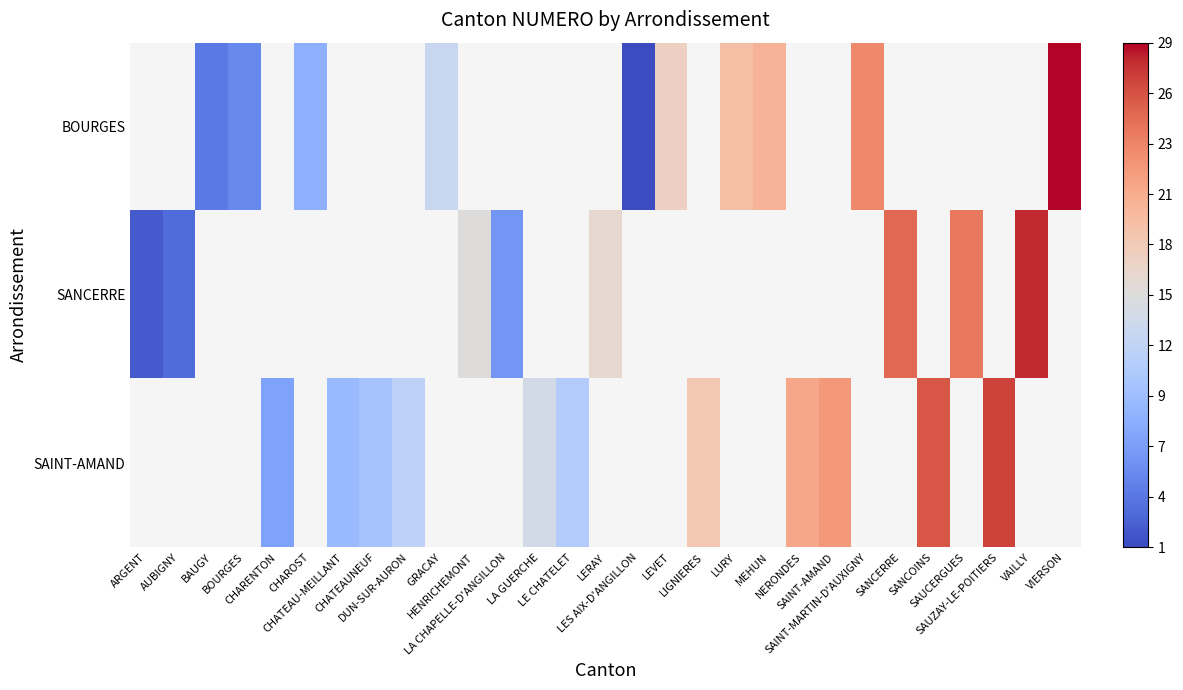

Which category has the highest value in the SANCERRE series?

VAILLY